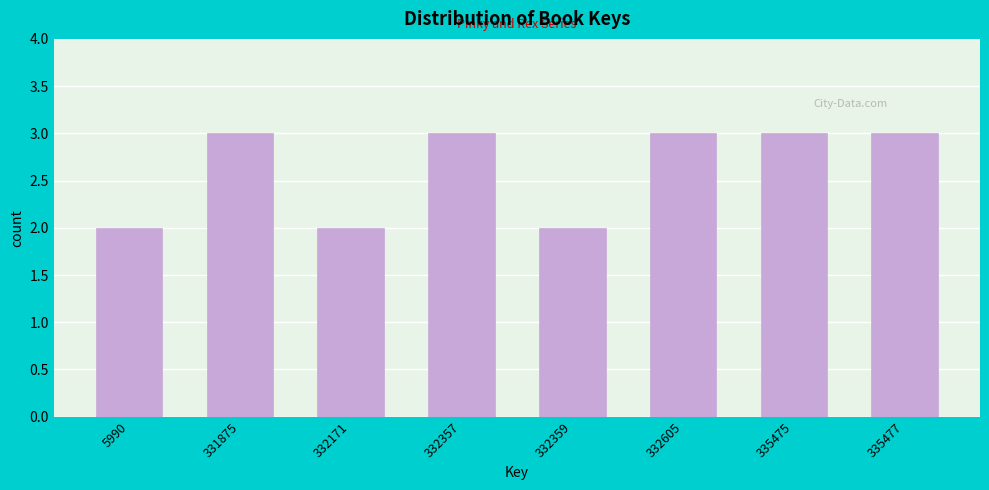

Reading left to right, list all the values displayed in this chart.

5990=2	331875=3	332171=2	332357=3	332359=2	332605=3	335475=3	335477=3